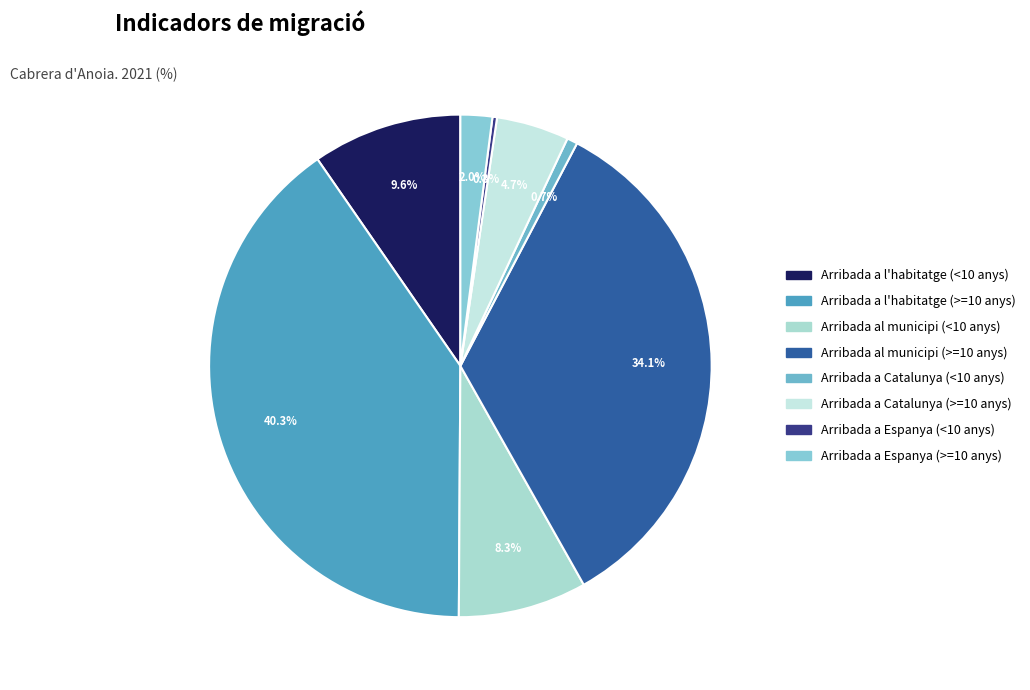

Which slice is the largest?

Arribada a l'habitatge (>=10 anys)